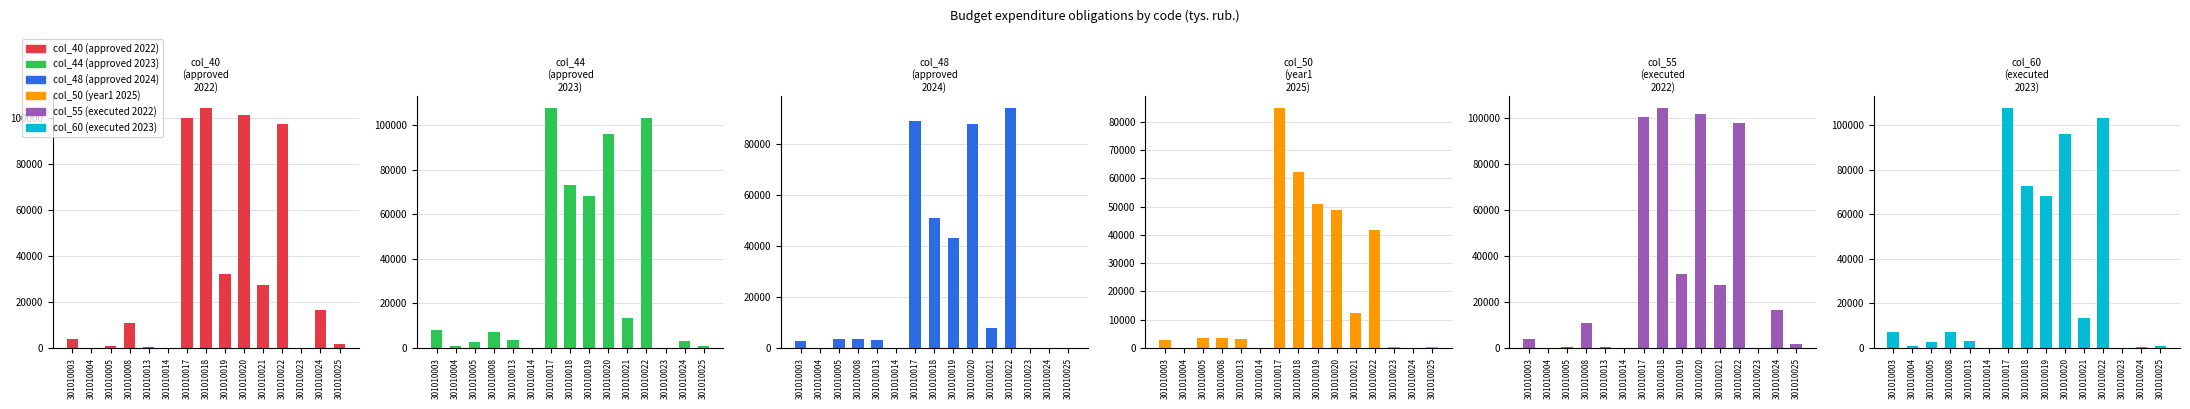

What is the difference between the second highest and second lowest values in the col_44 (approved 2023) series?

103183.7